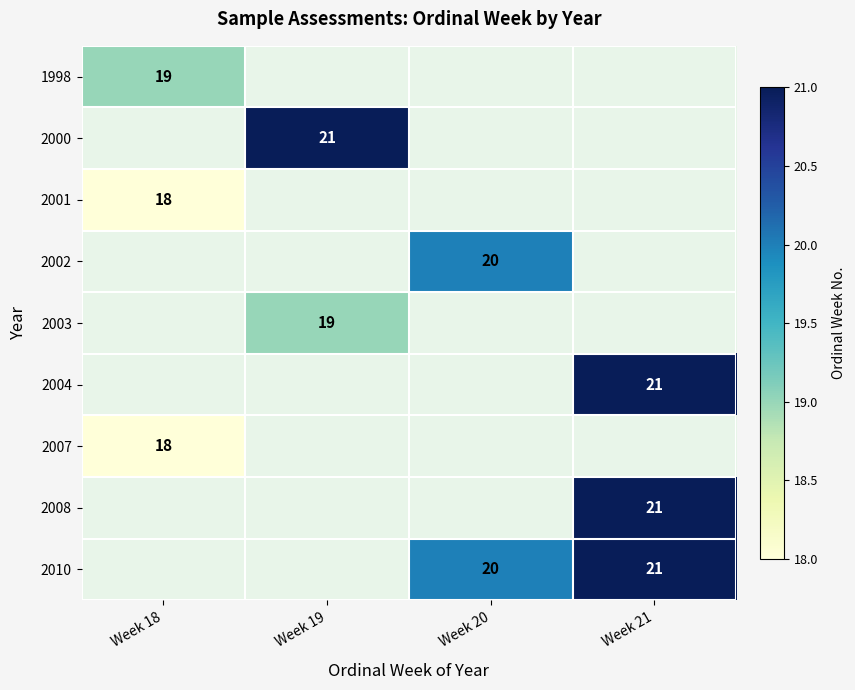

At which category does the chart reach its peak across all series?

Week 19